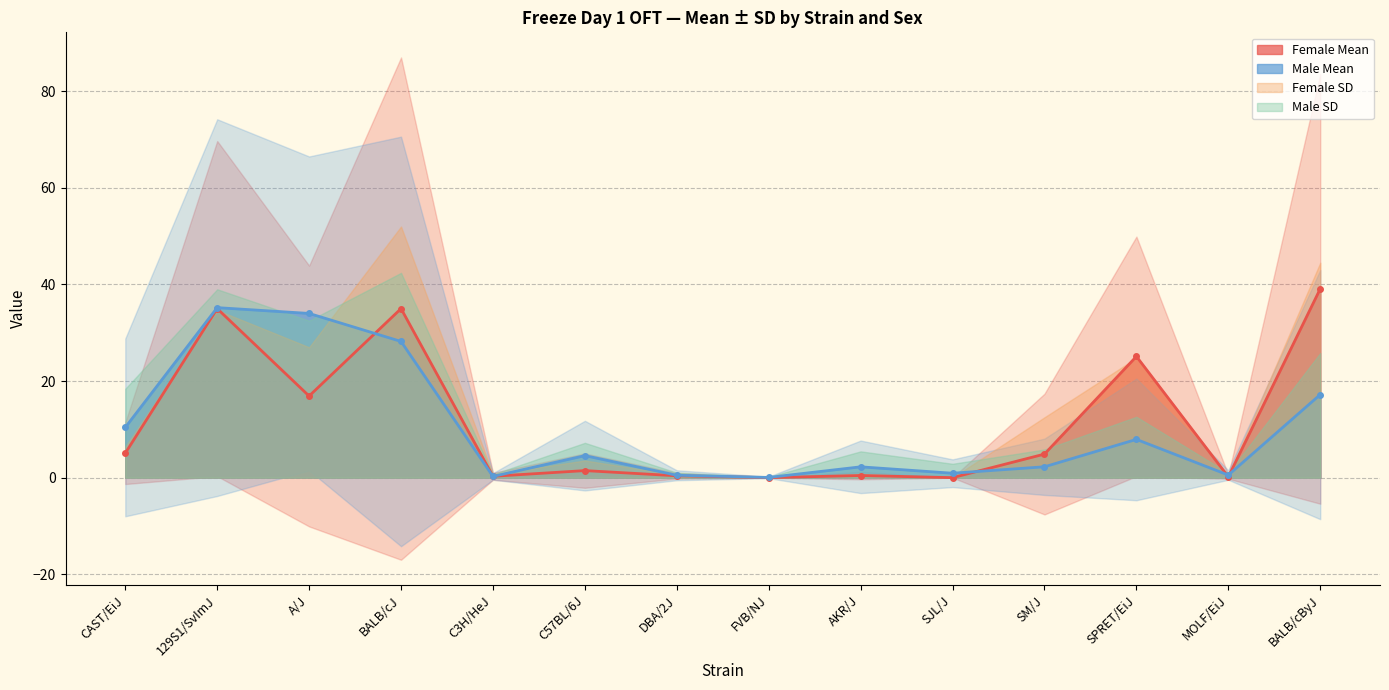

Reading right to left, transcribe all the data shown in this chart.

Female Mean: 39.1	0.2	25.1	4.9	0.0	0.4	0.0	0.4	1.5	0.3	35.0	16.9	35.0	5.1
Male Mean: 17.2	0.5	7.9	2.2	0.9	2.2	0.0	0.5	4.6	0.3	28.2	34.0	35.2	10.4